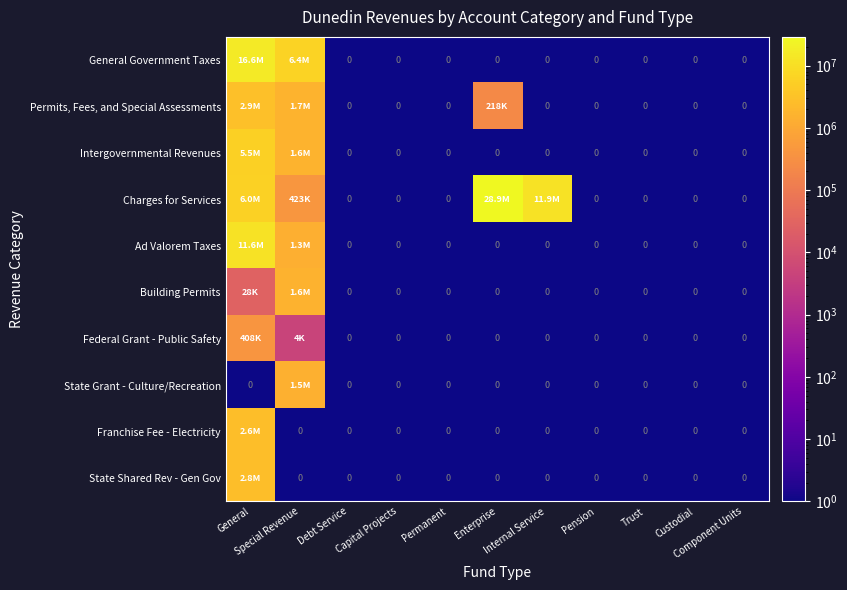

Is the value of State Grant - Culture/Recreation at Internal Service greater than the value of Intergovernmental Revenues at Custodial?

No